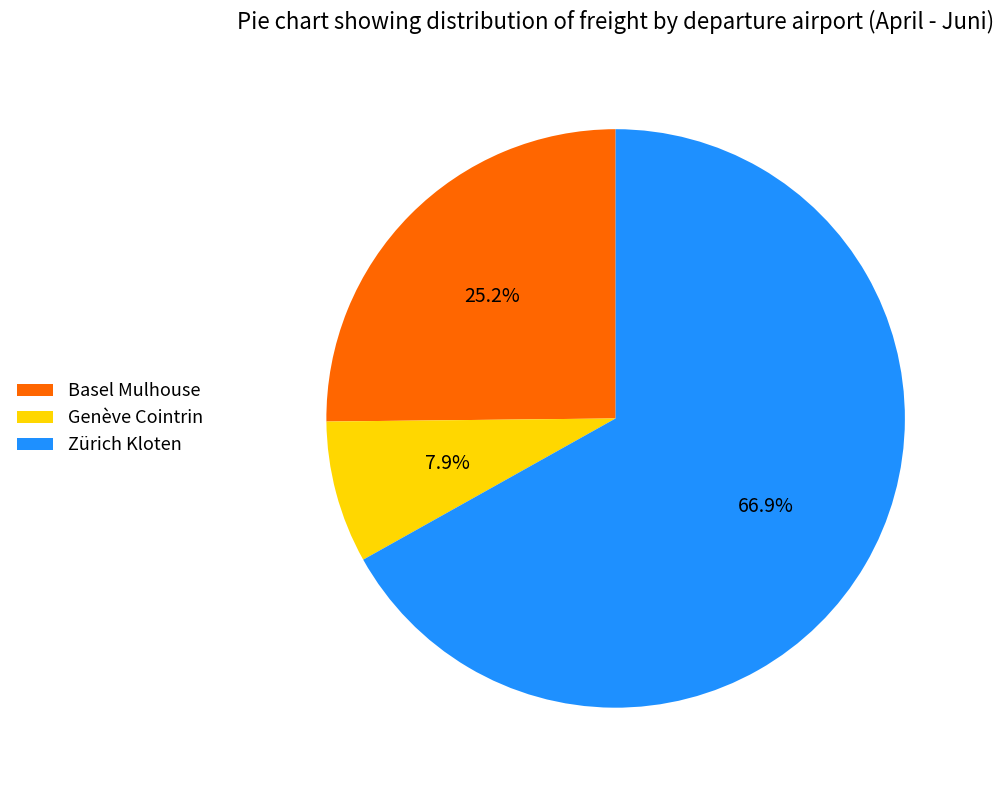

Combined, do Zürich Kloten and Basel Mulhouse account for over 50%?

Yes